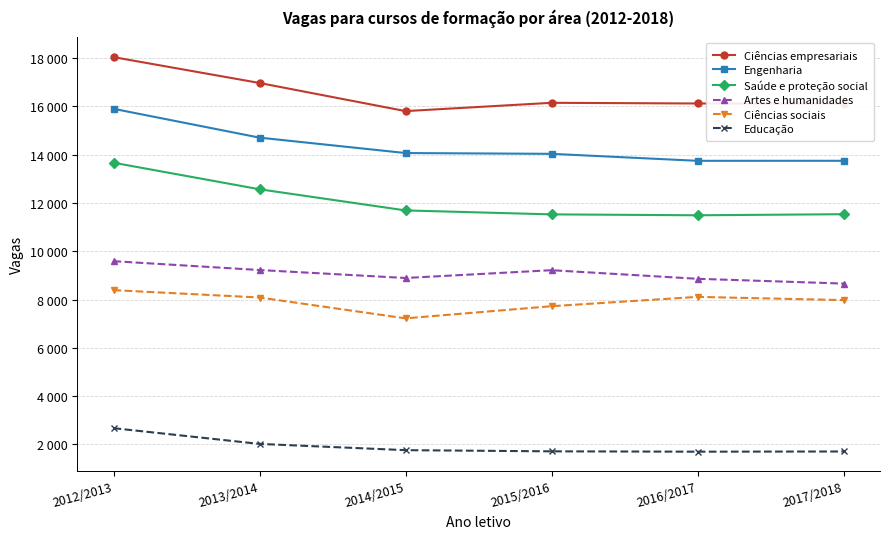

Where is Educação nearest to the value 2186?

2013/2014